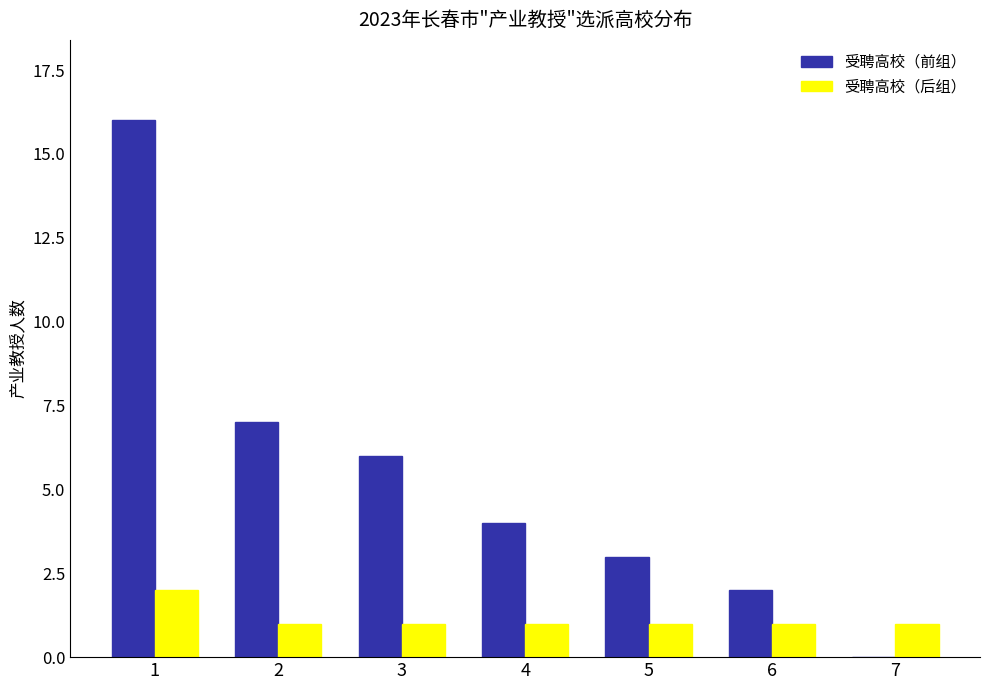

What is the maximum value for 受聘高校（前组）?

16